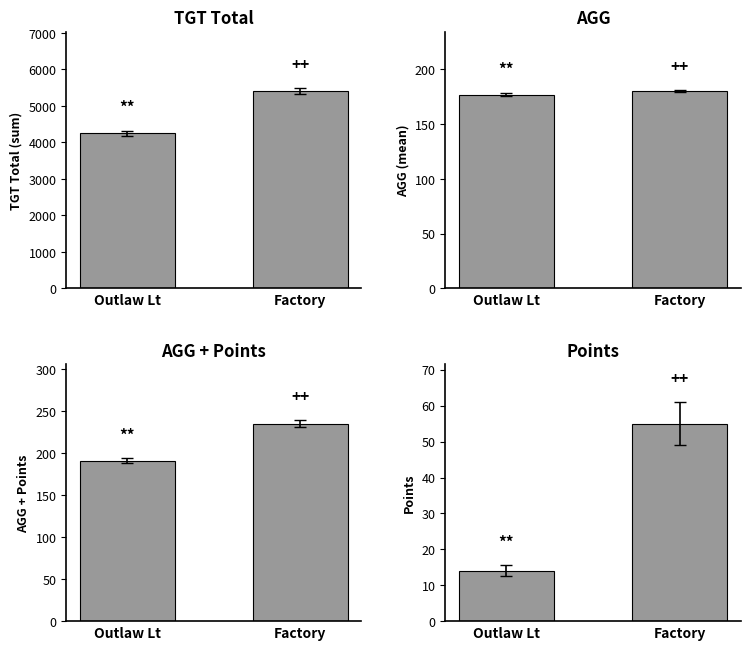

Rank the series by their maximum value, from highest to lowest.

TGT Total, AGG + Points, AGG, Points